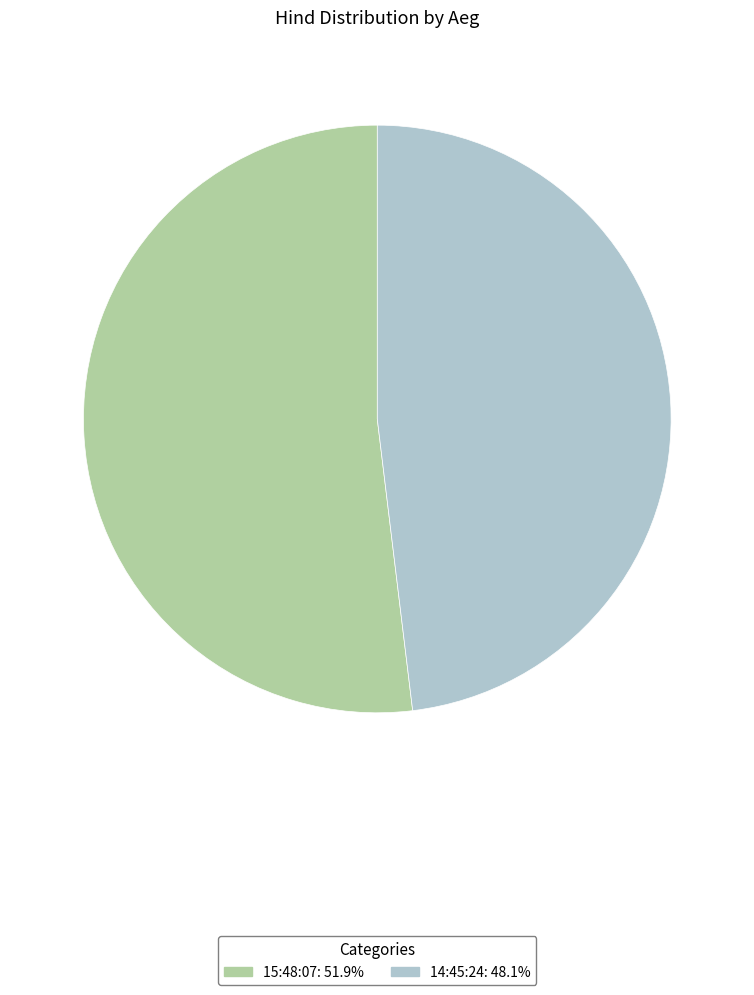

Rank the categories by value from highest to lowest.

15:48:07, 14:45:24